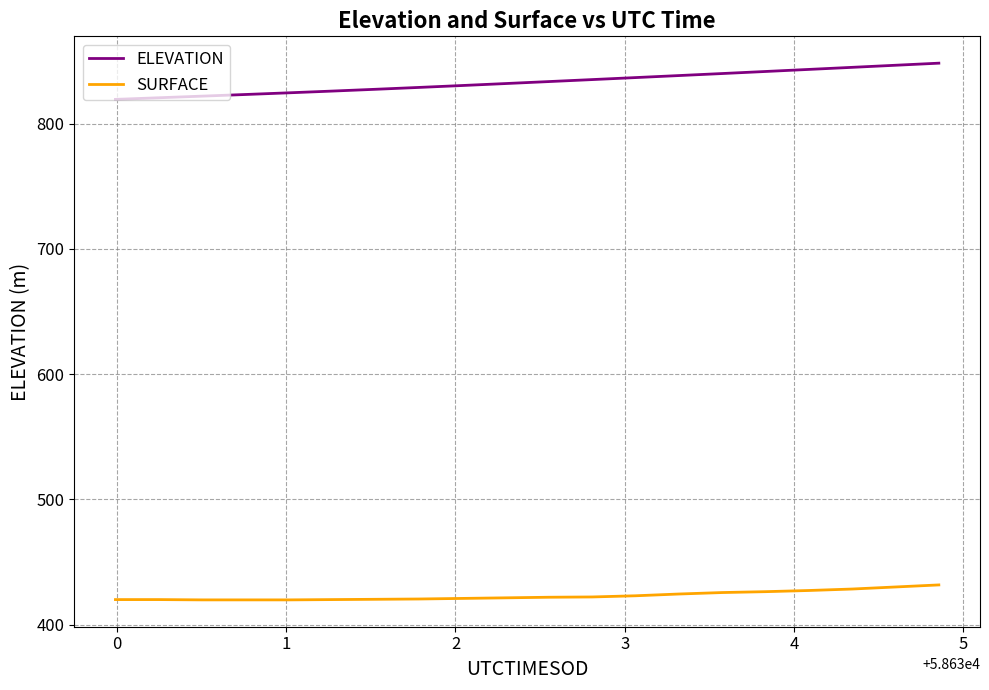

Which series has the largest total across all categories?

ELEVATION